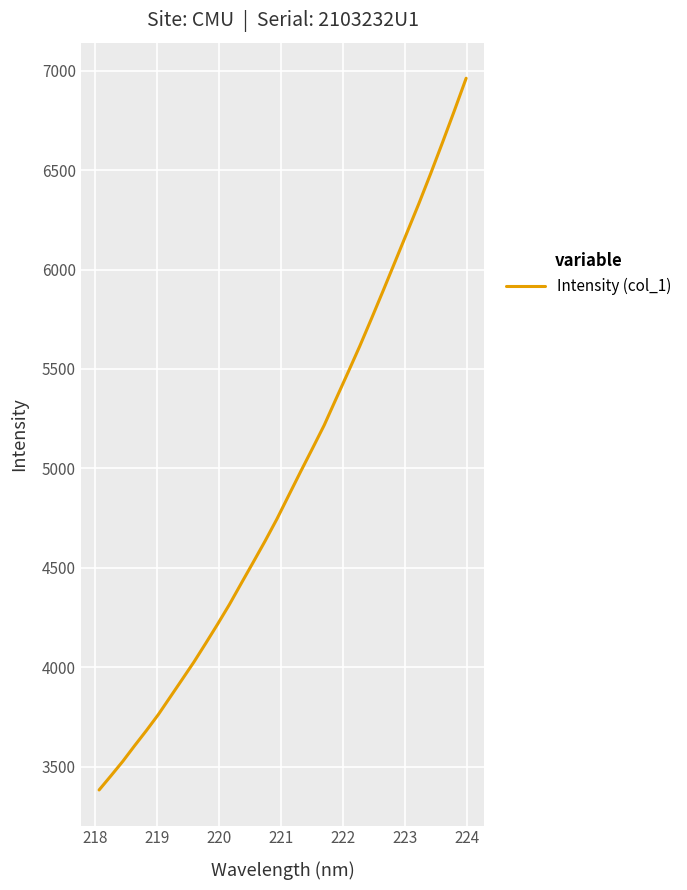

How many lines are shown in the chart?

1